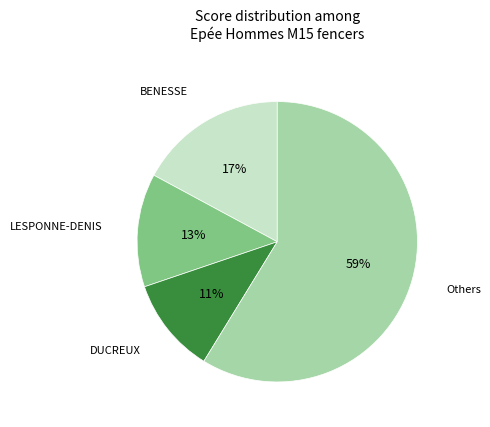

Count the number of slices in the pie.

4